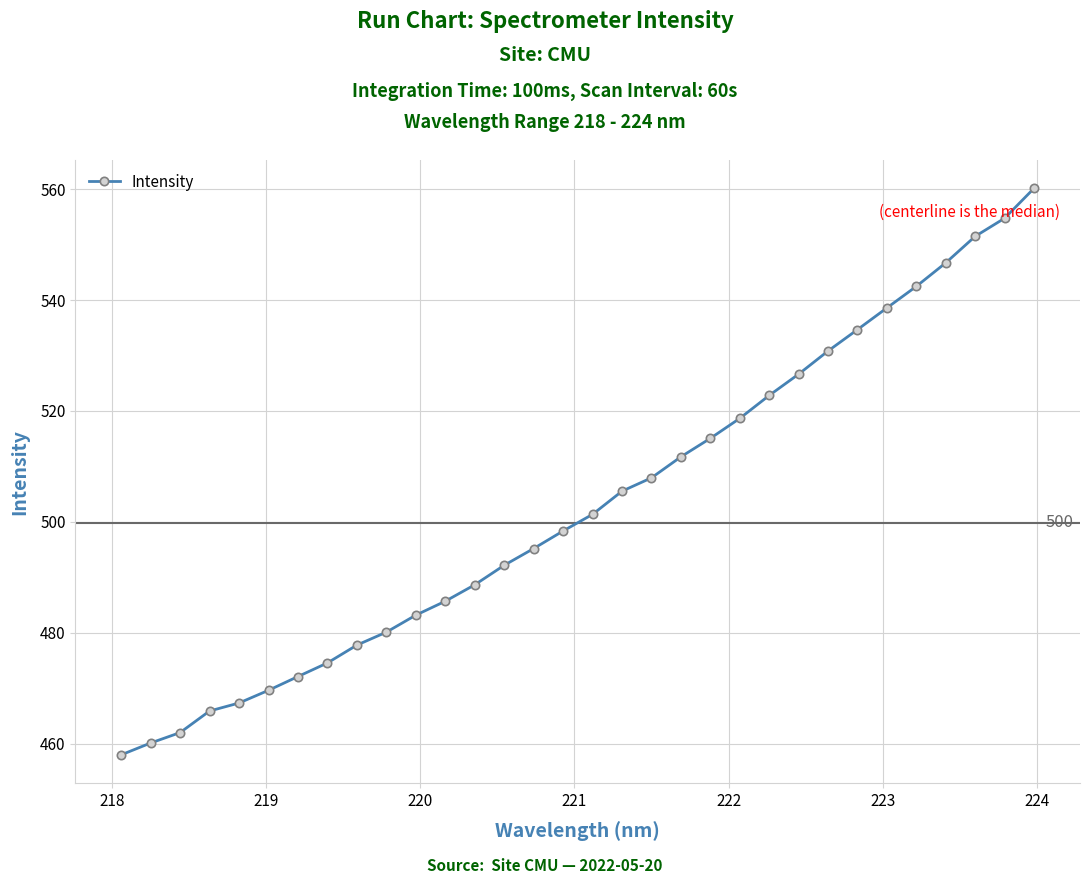

What is the average value?

503.1